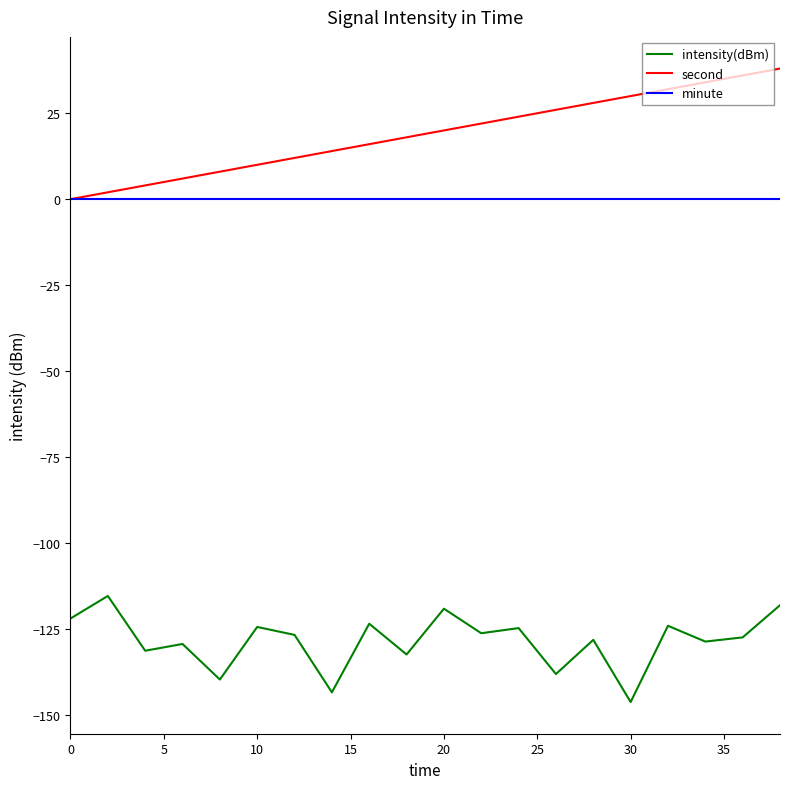

What is the maximum value shown in the chart?

38.0